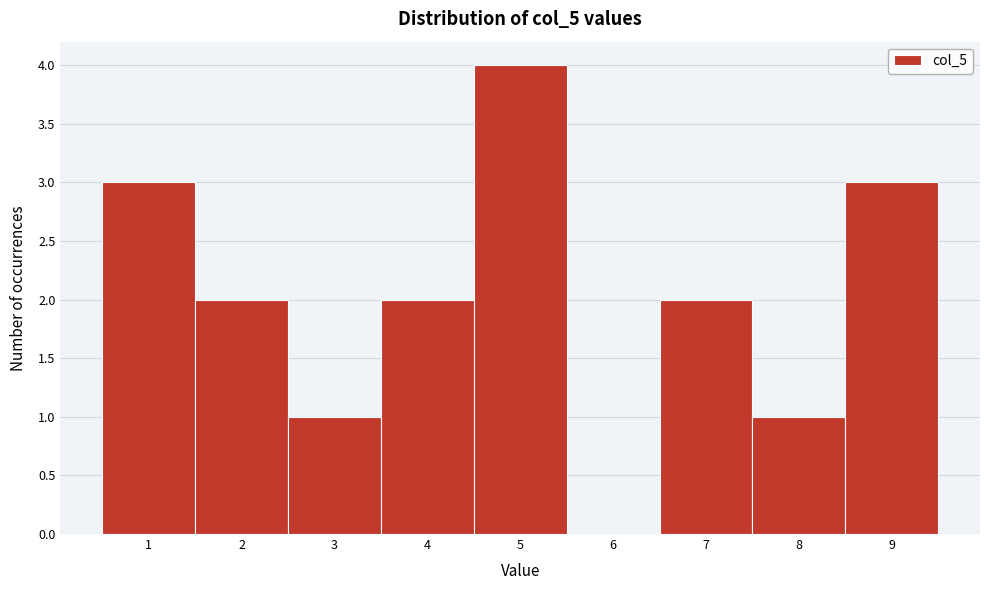

Which range on the x-axis has the tallest bar?

4.5 to 5.5